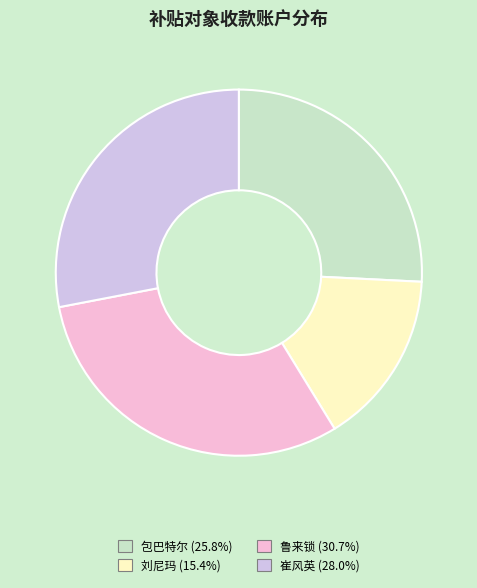

Is there a majority slice in this chart?

No